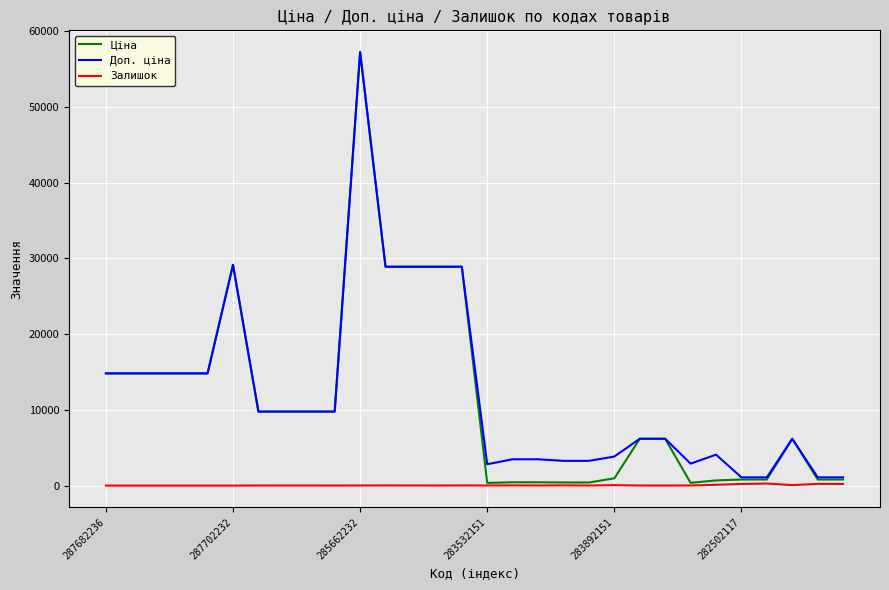

True or false: Доп. ціна has more than 2 points higher than both neighbors.

True